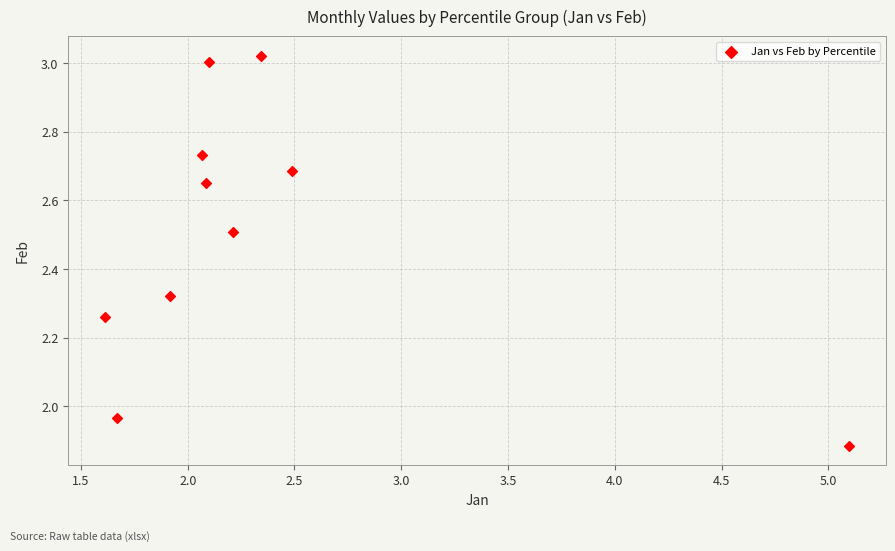

What is the average Y value?

2.5